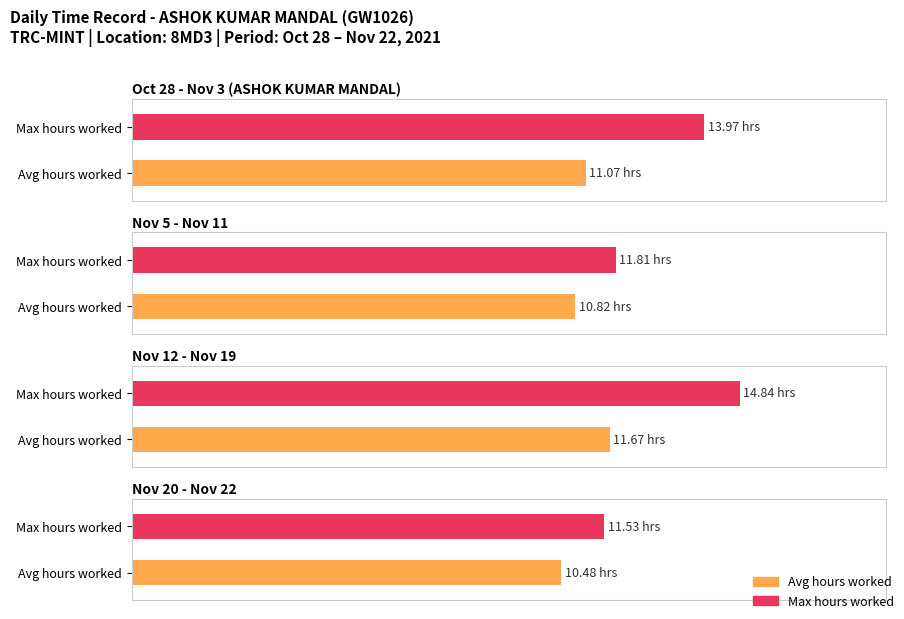

True or false: Hours Worked has a value of 11.1 at 29-Fri.

True